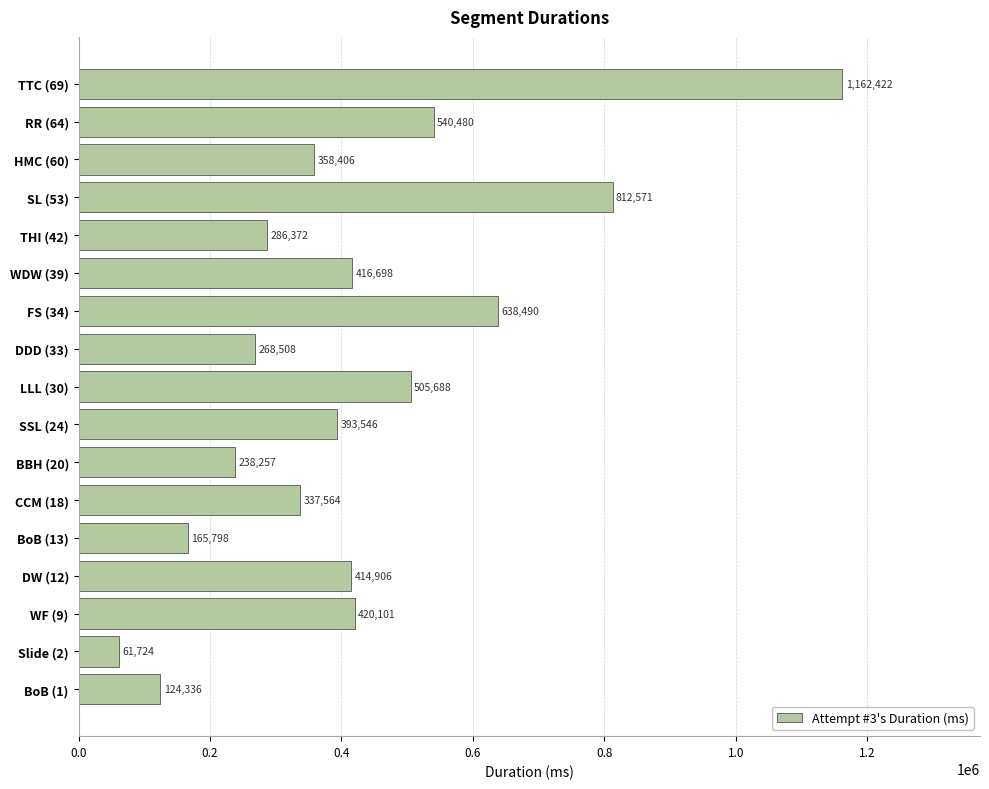

What is the change in value from LLL (30) to THI (42)?

-219316